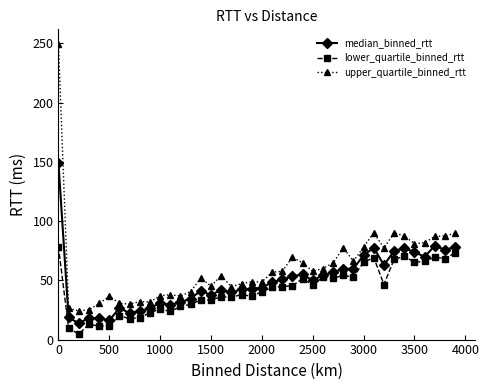

What is the lowest value of the upper_quartile_binned_rtt series?

24.2